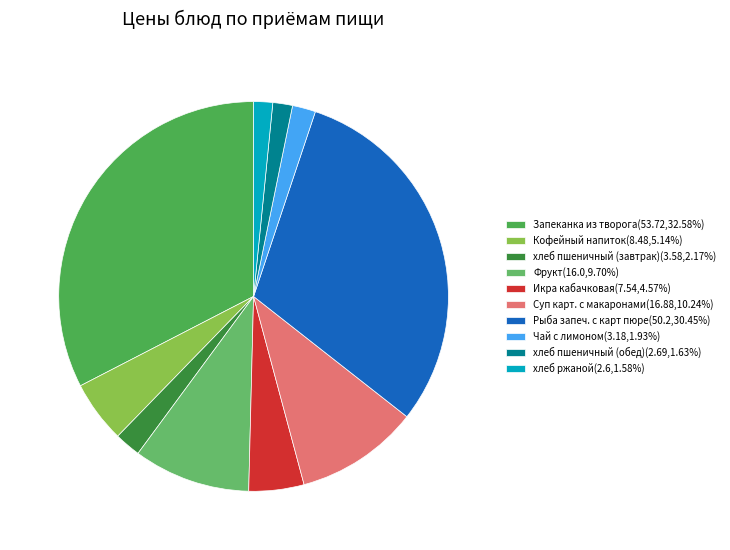

How many segments does this pie chart have?

10